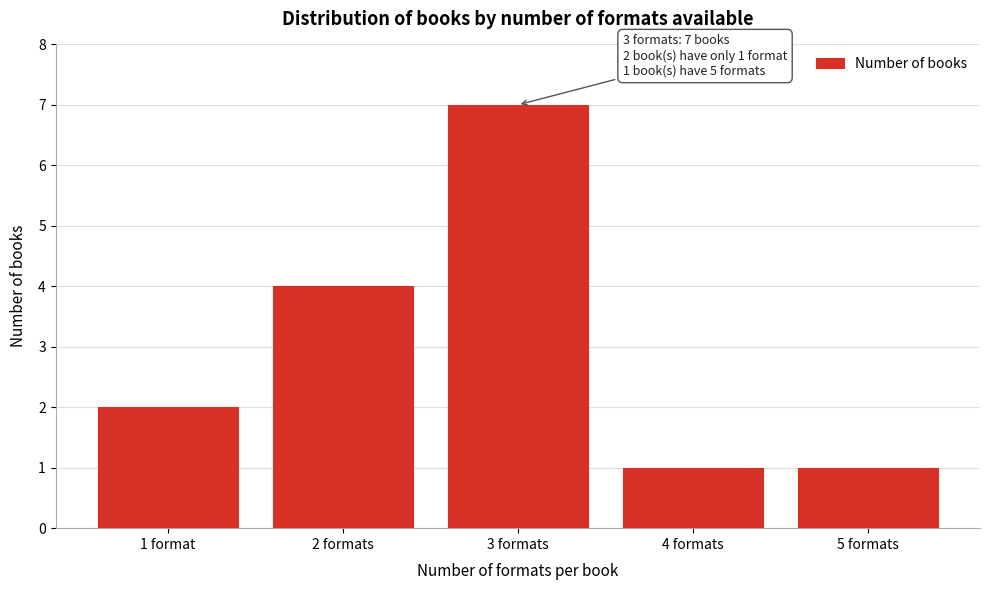

Reading left to right, list all the values displayed in this chart.

2	4	7	1	1